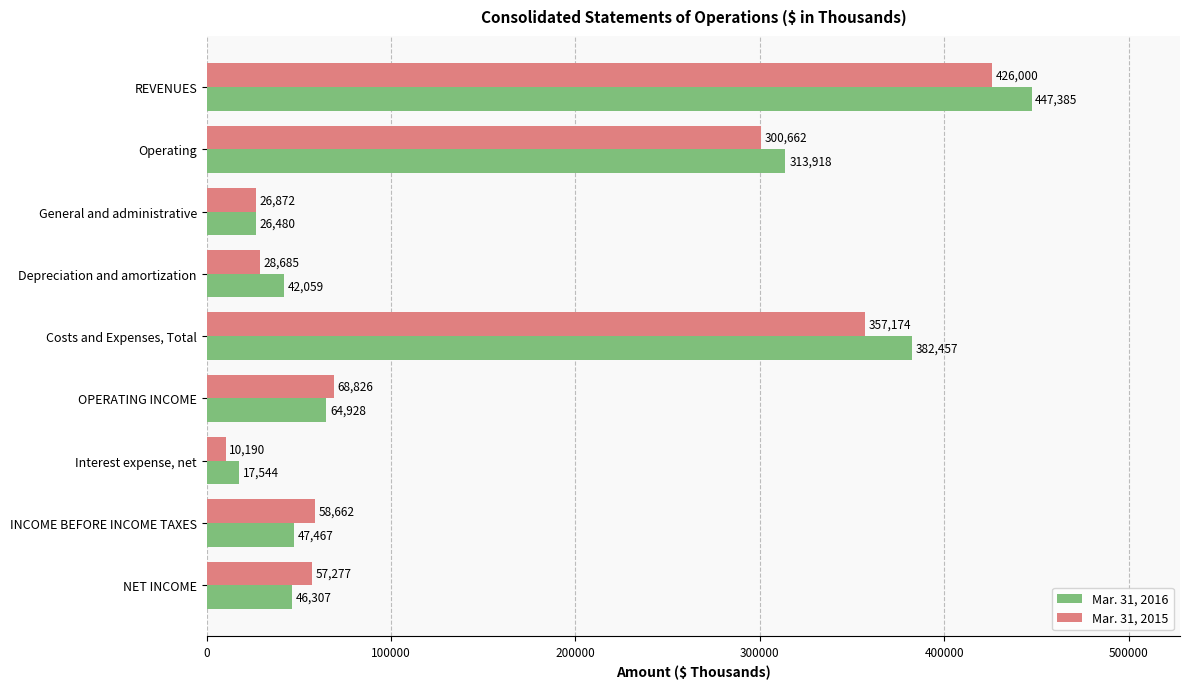

What are all the series names shown in the legend?

Mar. 31, 2016, Mar. 31, 2015